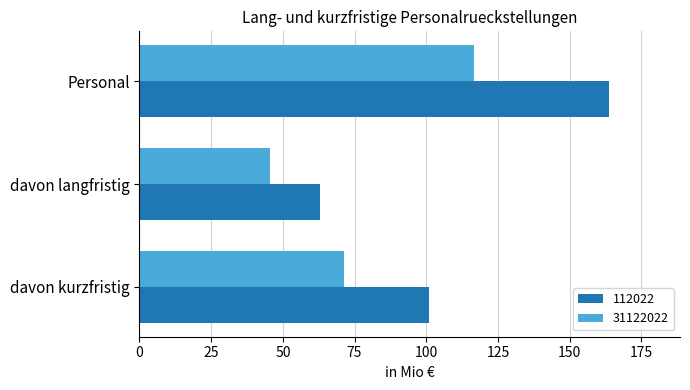

Is it true that 112022 equals 91.3 at davon langfristig?

False